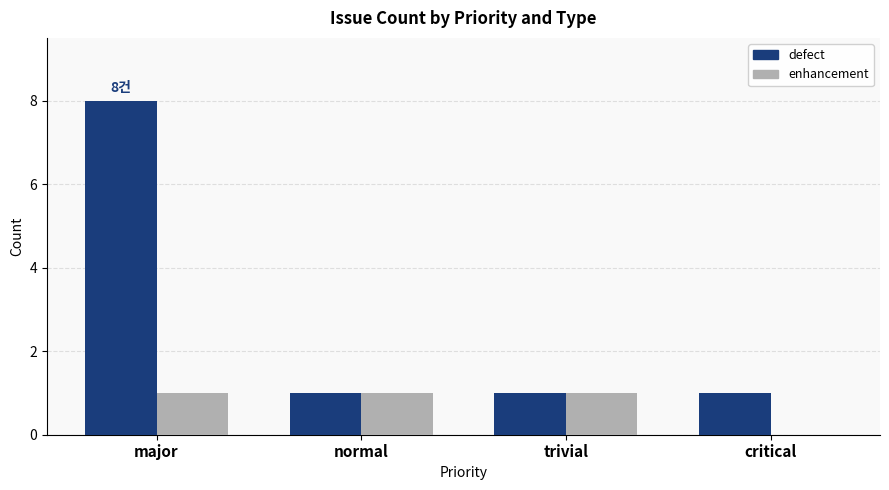

What is the total value across all series at critical?

1